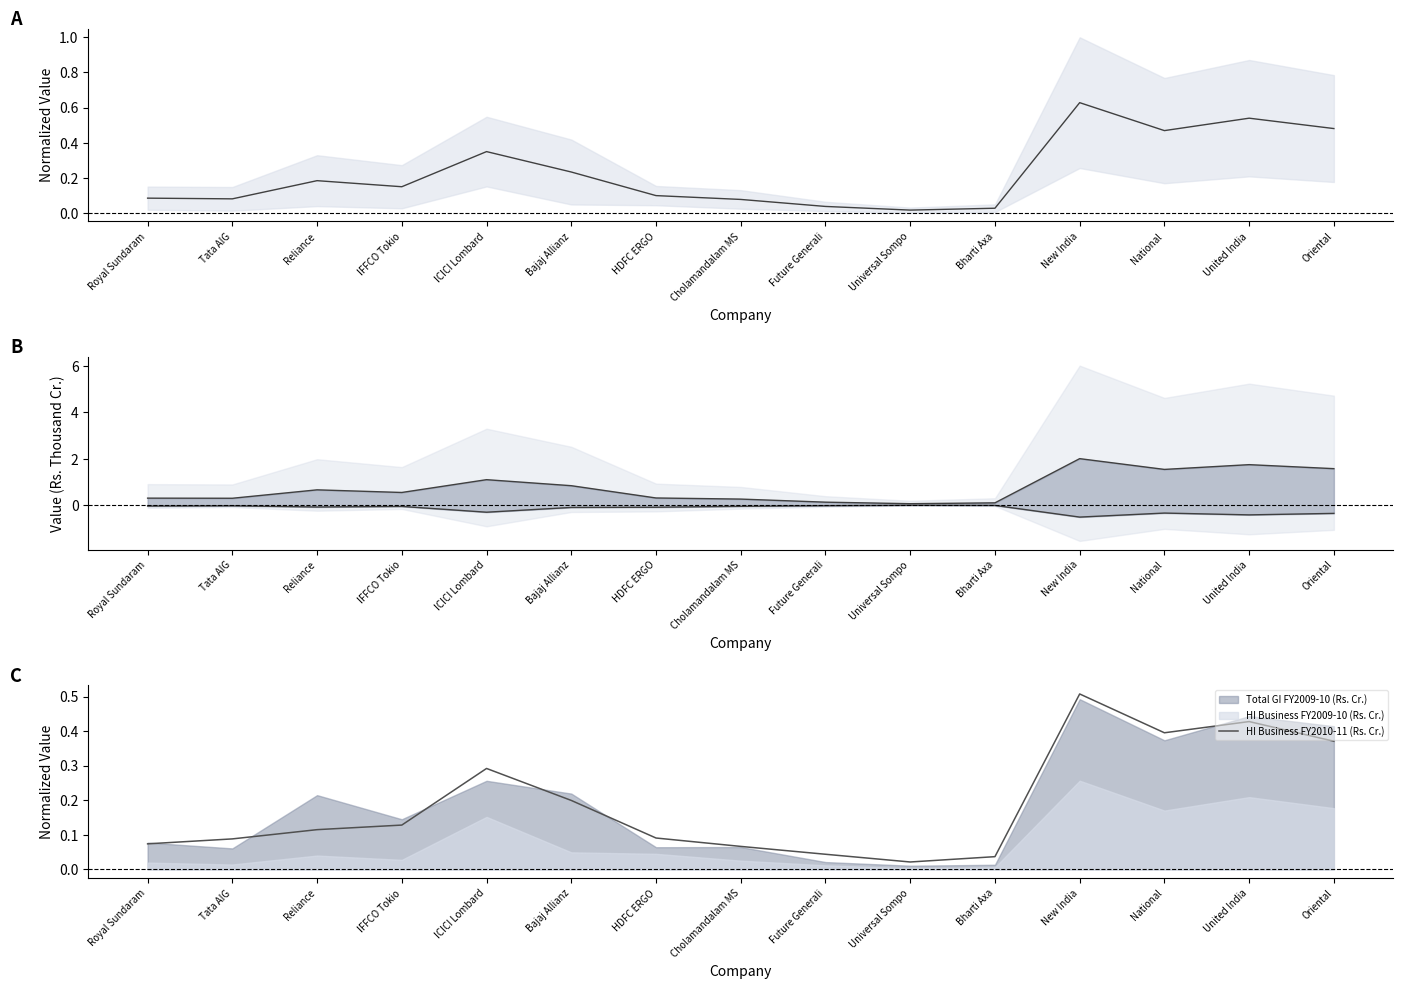

What is the greatest value displayed?

2.0